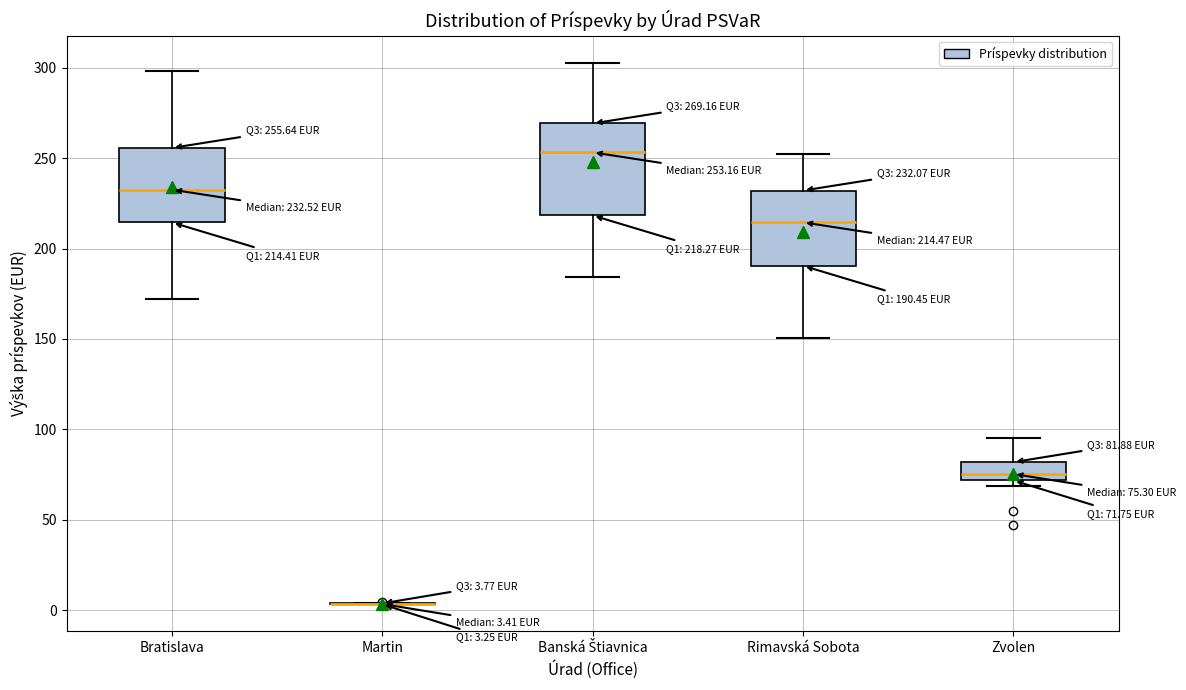

Comparing the boxes themselves (not the whiskers), which one is the tallest?

Banská Štiavnica